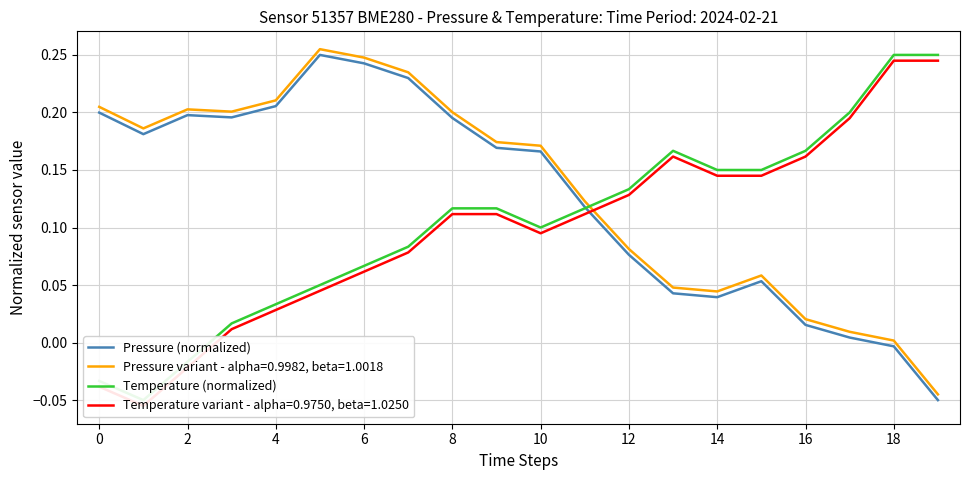

At which category does Temperature (normalized) reach its first local peak?

13